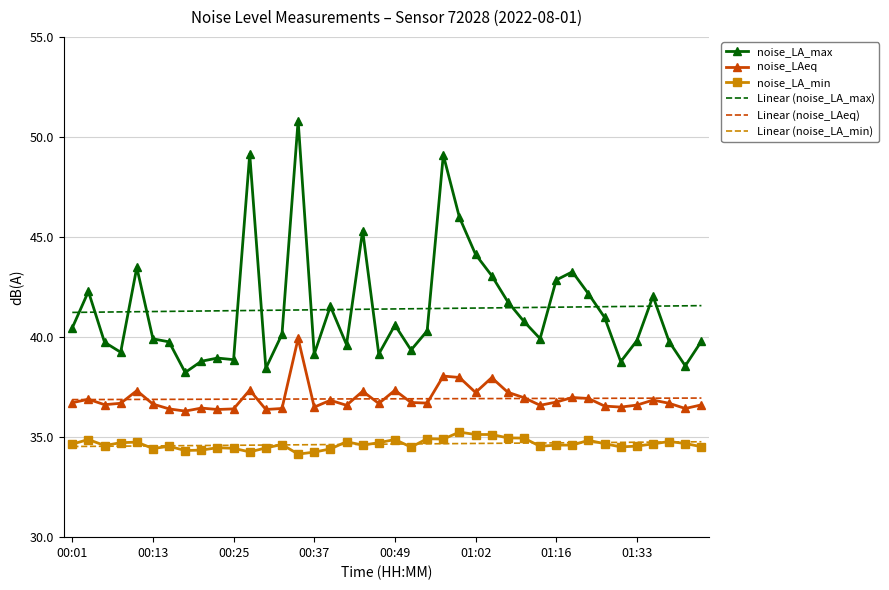

True or false: noise_LA_min has more than 1 interior local peaks.

True